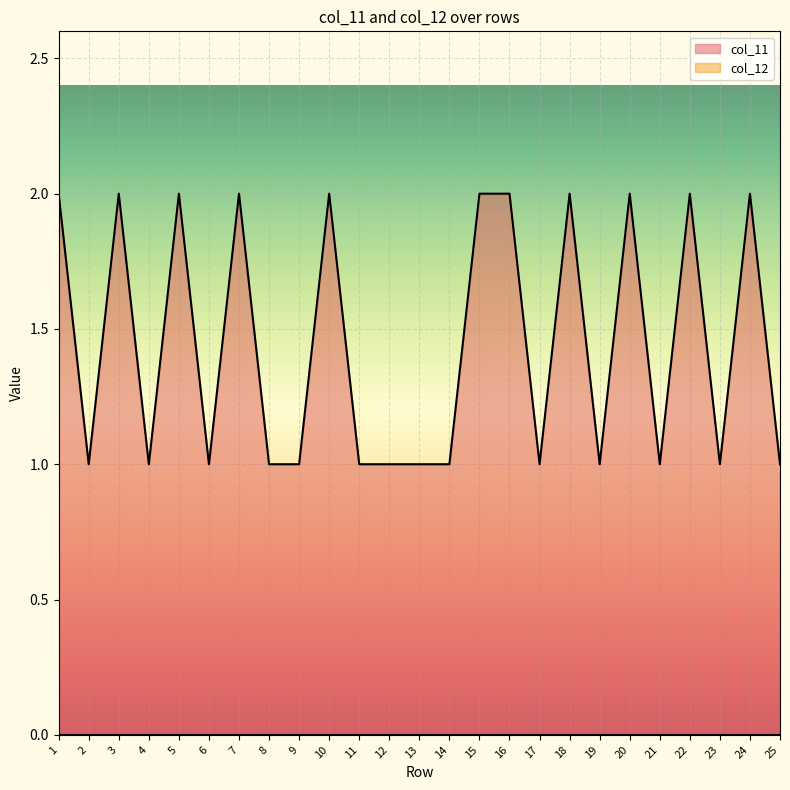

Reading right to left, transcribe all the data shown in this chart.

25=1	24=2	23=1	22=2	21=1	20=2	19=1	18=2	17=1	16=2	15=2	14=1	13=1	12=1	11=1	10=2	9=1	8=1	7=2	6=1	5=2	4=1	3=2	2=1	1=2